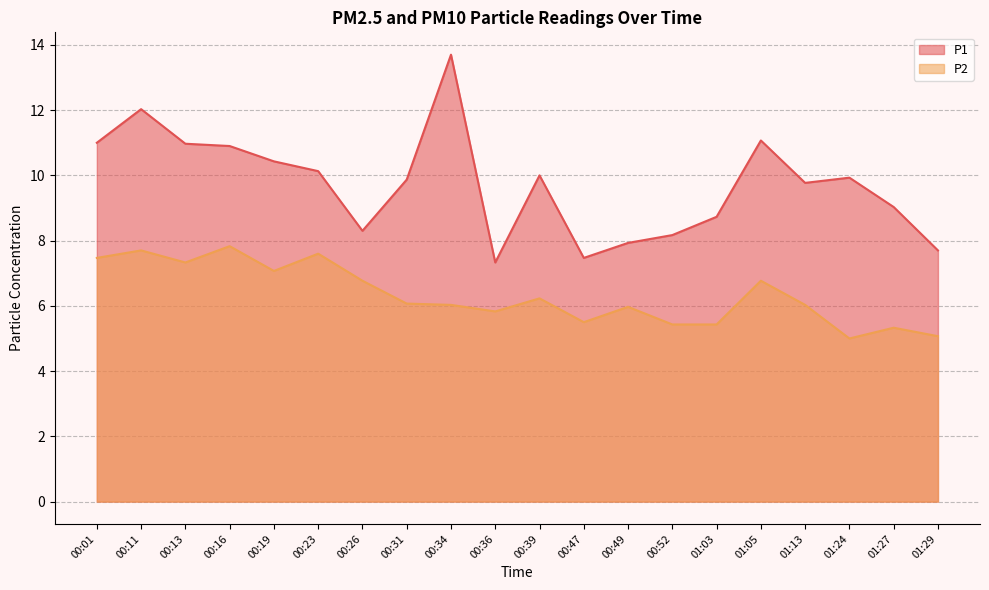

Does the chart have visible grid lines?

Yes